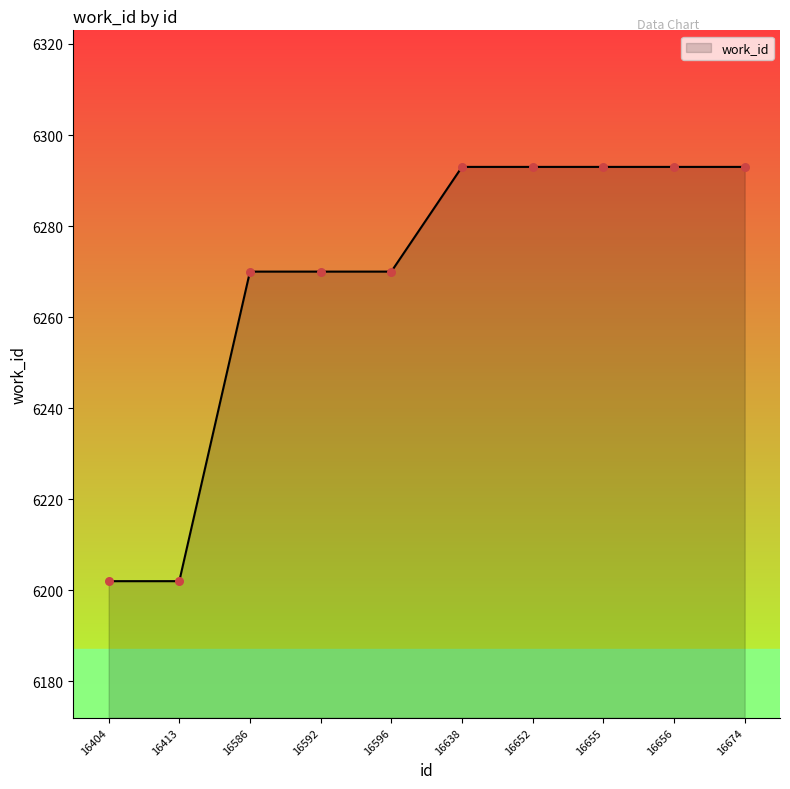

Approximately how many times larger is the value at 16404 compared to 16413?

1.0